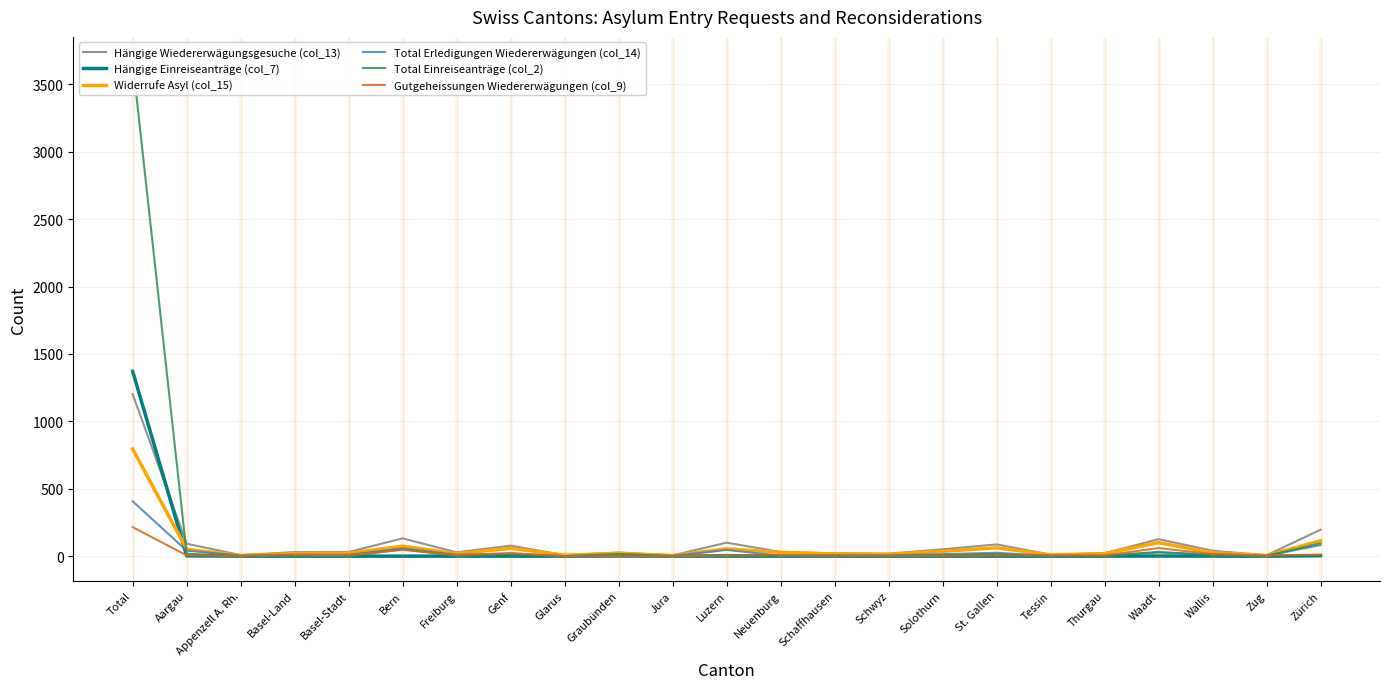

At how many categories does at least one series exceed 1131?

1